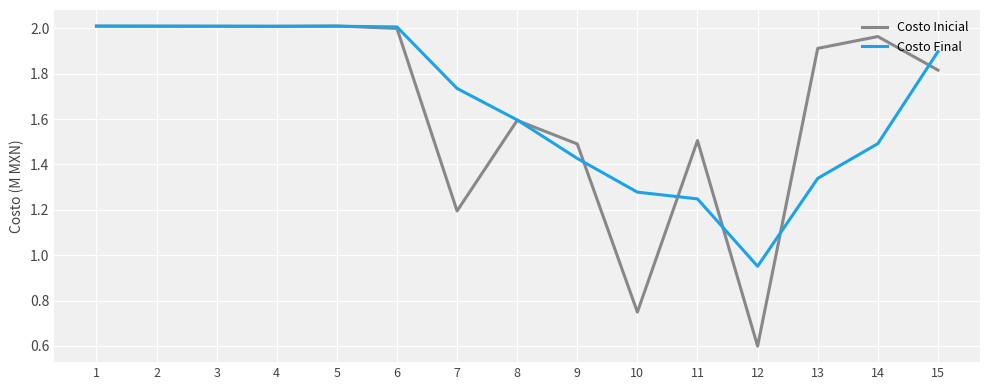

What is the smallest value displayed?

0.6